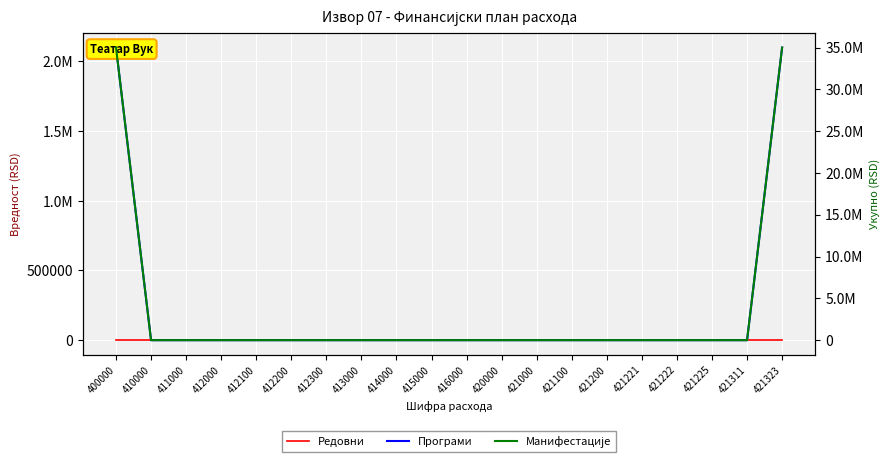

How many lines are shown in the chart?

3